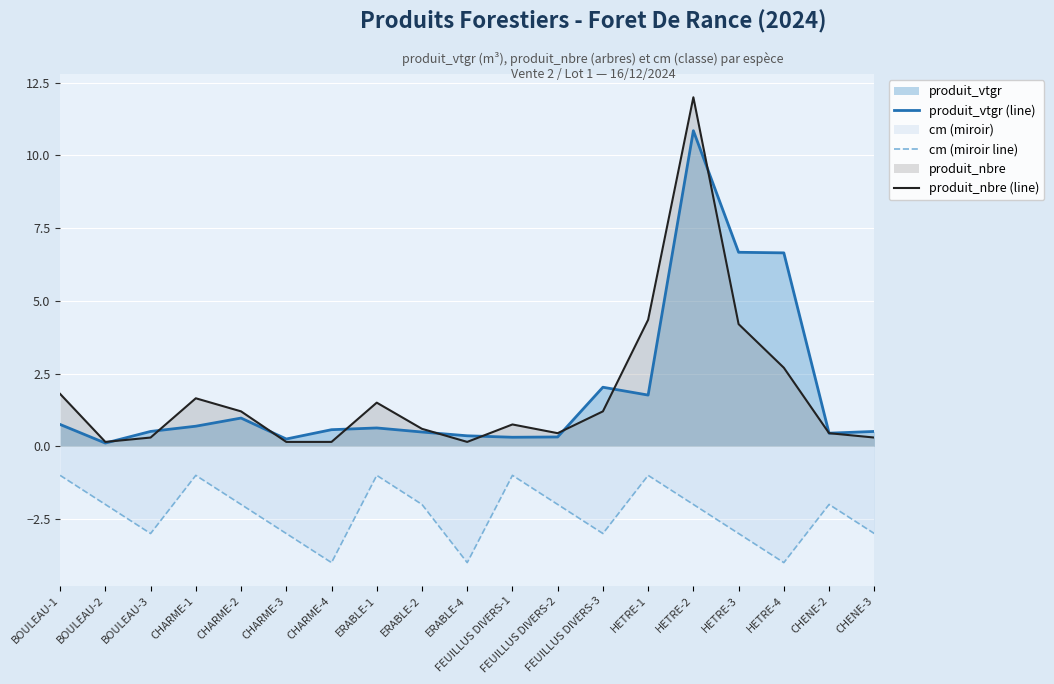

What is the lowest value of the produit_vtgr (line) series?

0.1